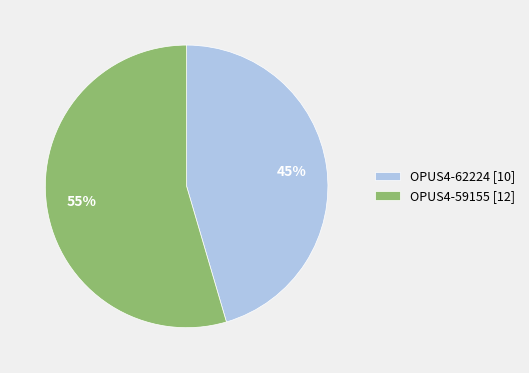

What is the majority slice?

OPUS4-59155